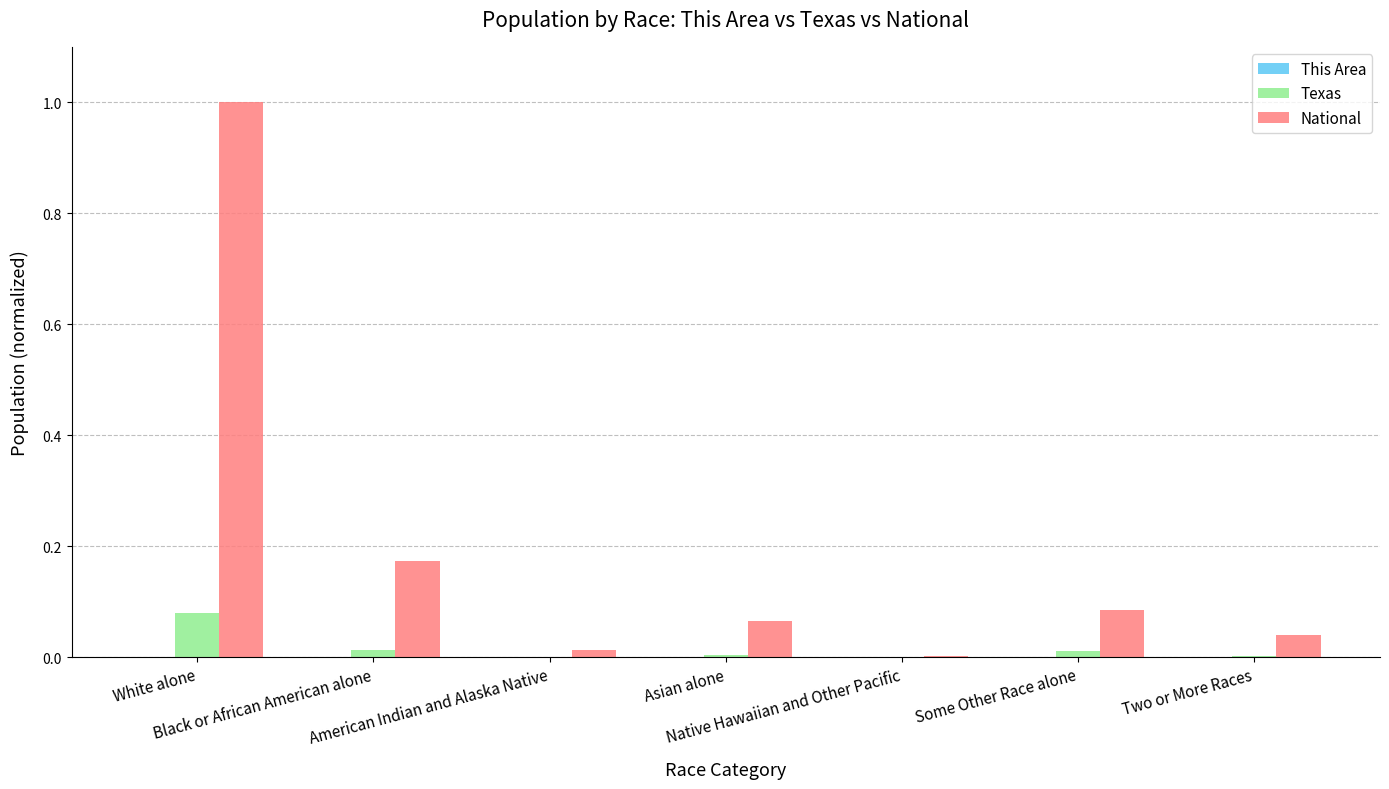

What is the greatest value displayed?

1.0